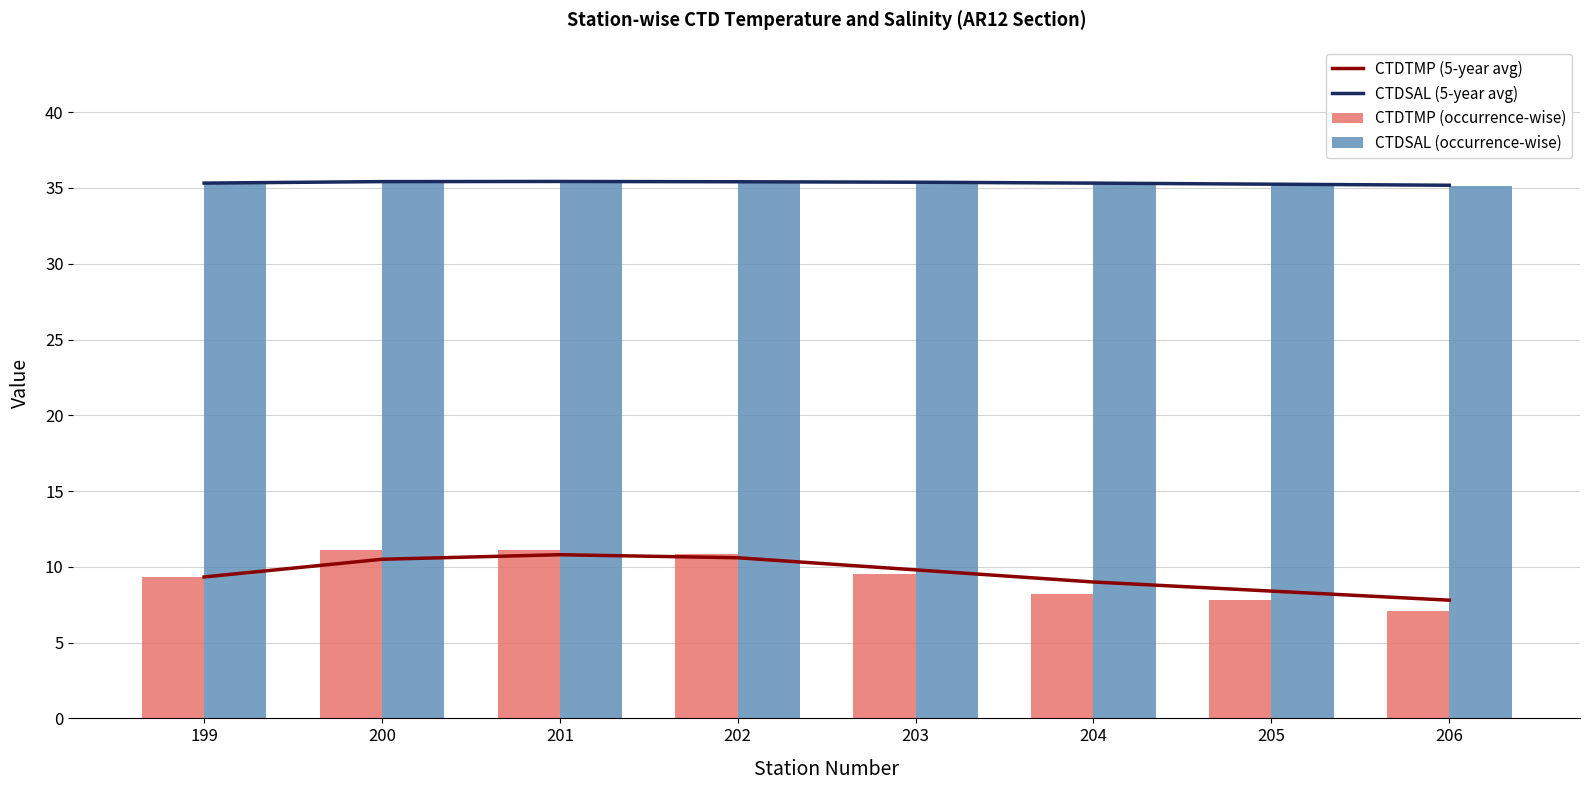

What is the difference between the highest and lowest values at 205?

27.4